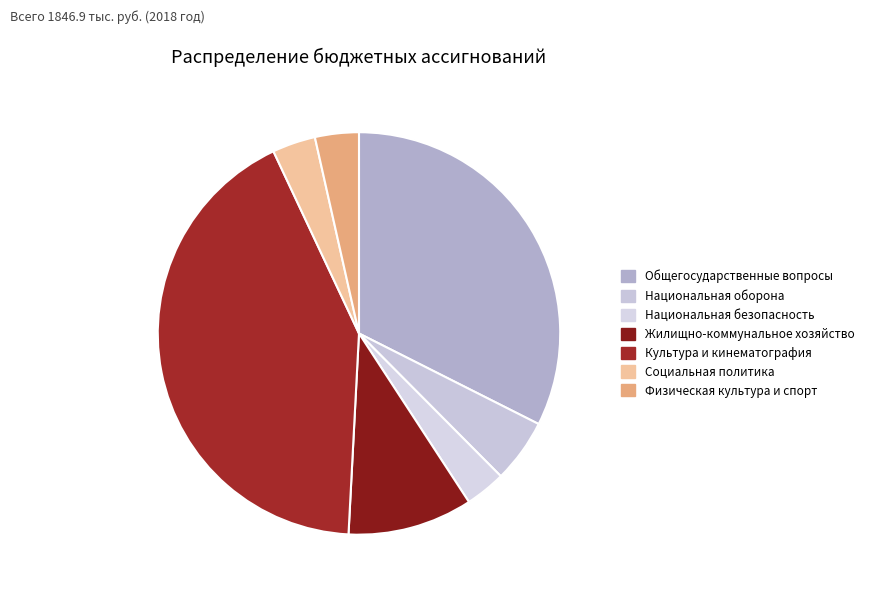

What is the smallest slice in the pie chart?

Национальная безопасность и правоохранительная деятельность